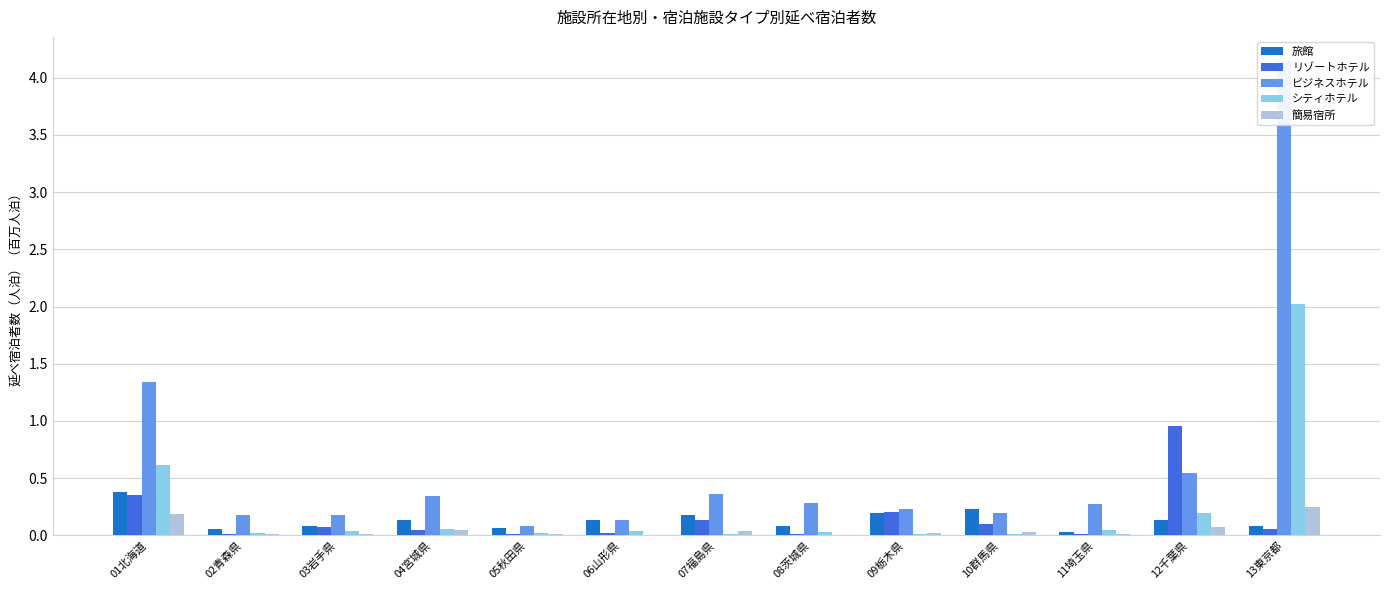

What is the average value of the シティホテル series?

0.2